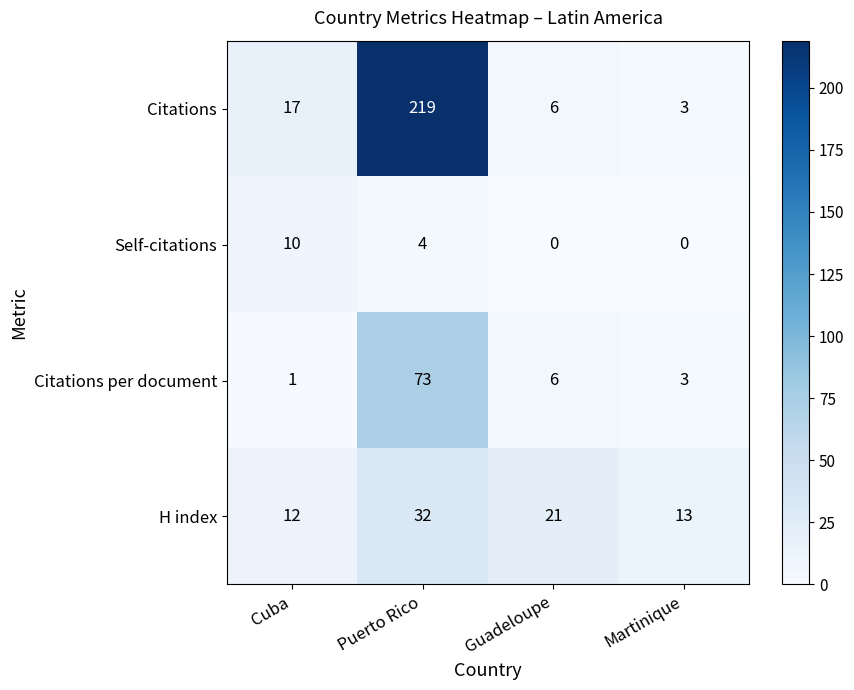

The Self-citations series shows -5 at Guadeloupe. True or false?

False